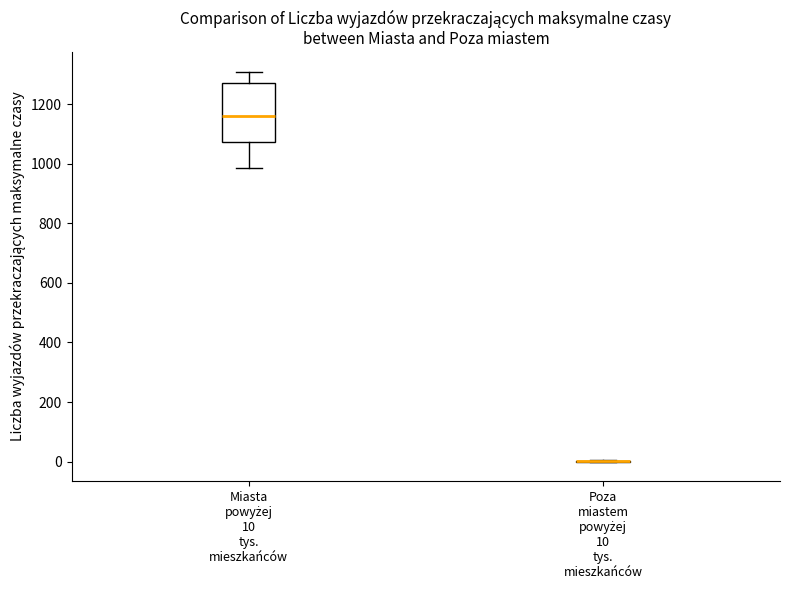

Comparing the boxes themselves (not the whiskers), which one is the tallest?

Miasta powyżej 10 tys. mieszkańców